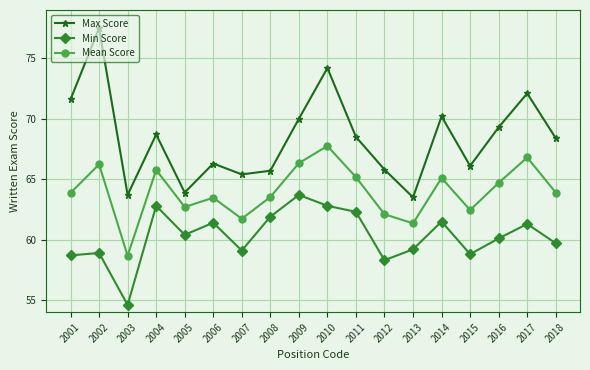

What is the total value across all series at 2012?

186.2